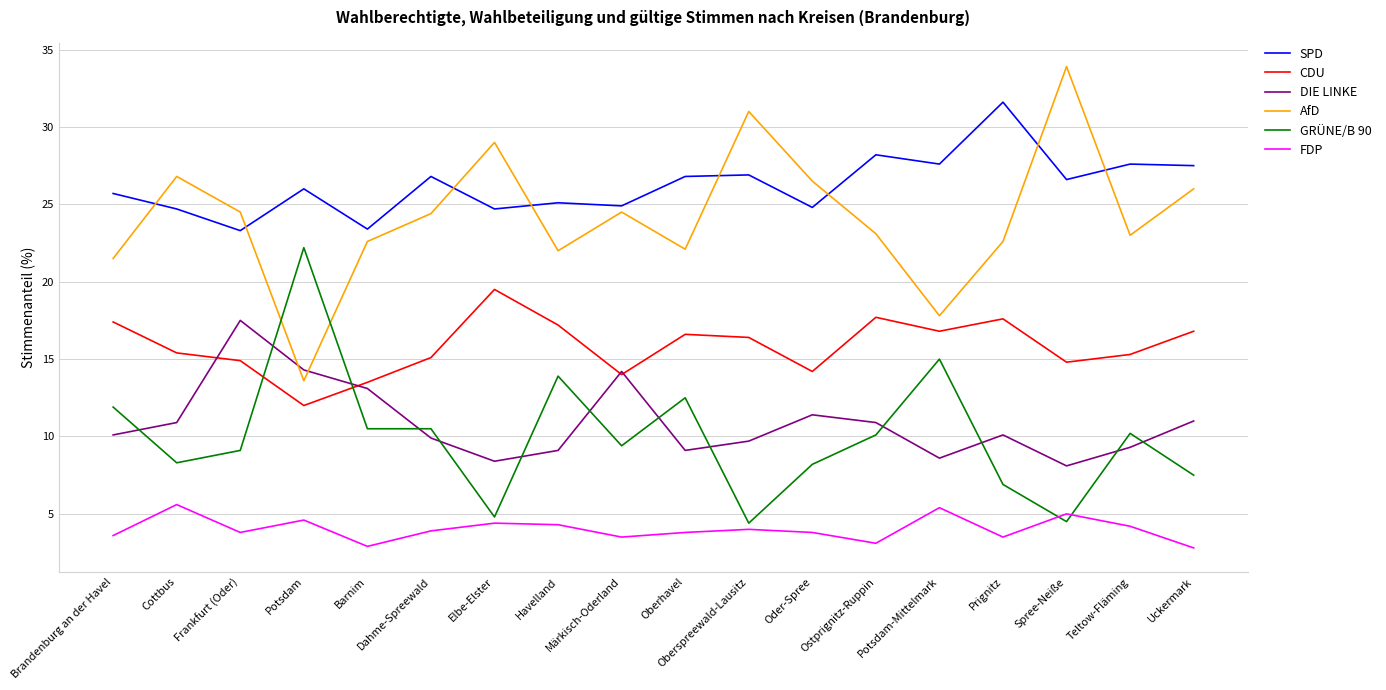

How many categories are shown in the chart?

18